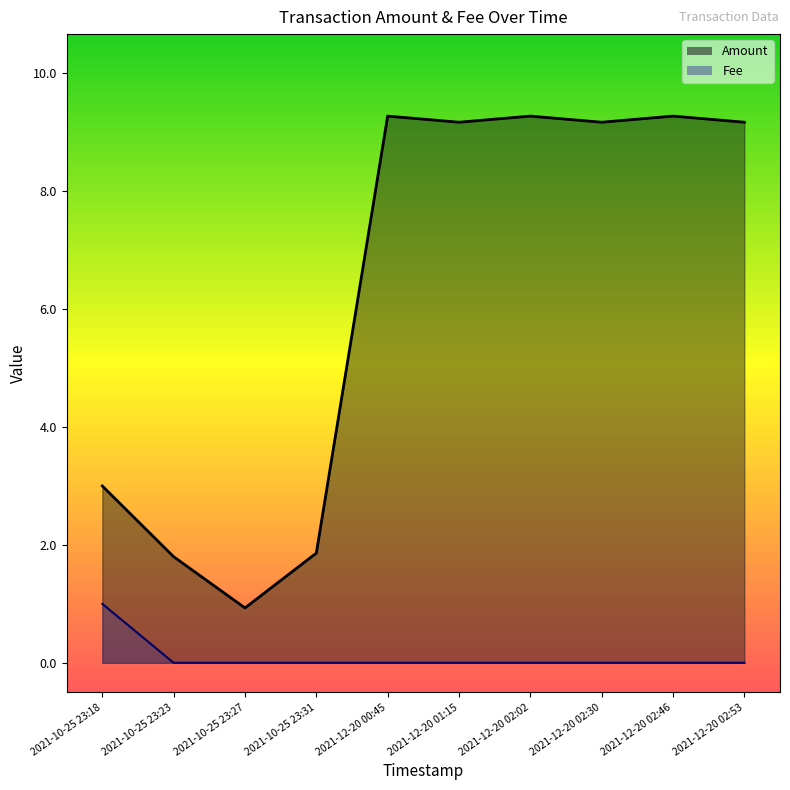

List the series in order of their overall mean, highest first.

Amount, Fee